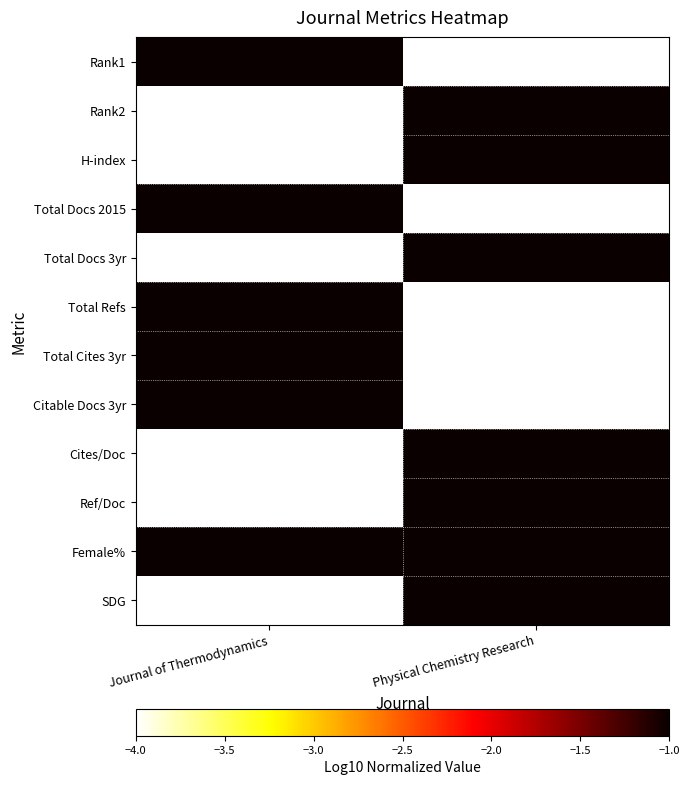

At how many categories does at least one series exceed -3?

2